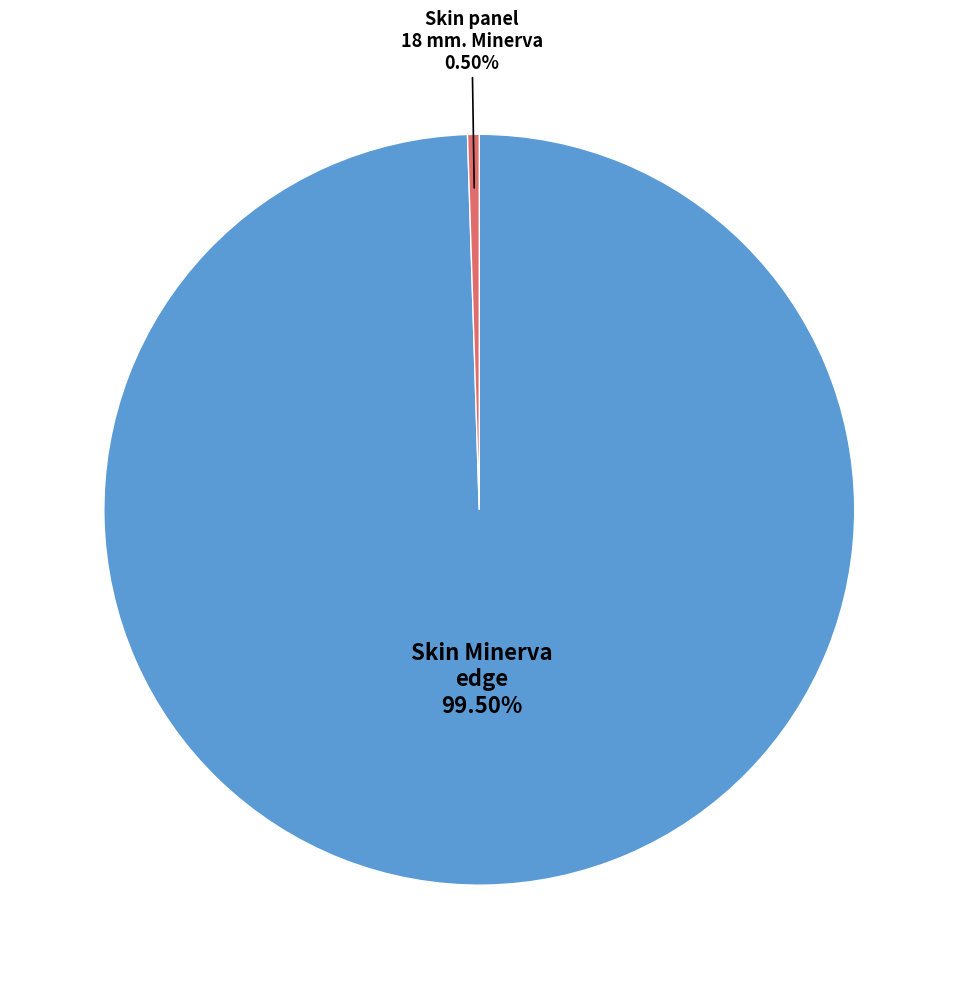

Is there any slice that represents more than half of the pie?

Yes